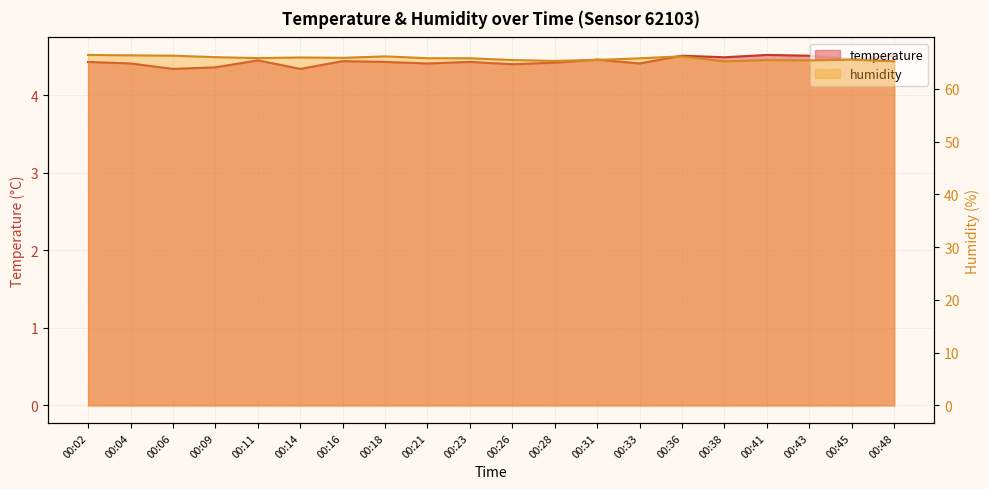

How many interior local peaks does the temperature series have?

6